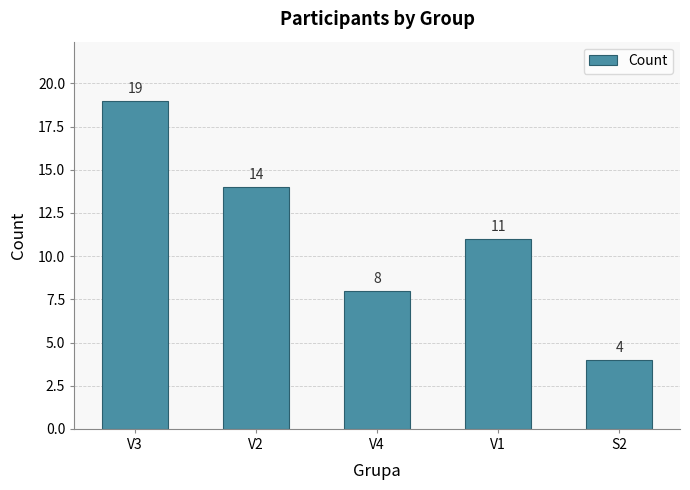

What is the difference between the maximum and minimum values?

15